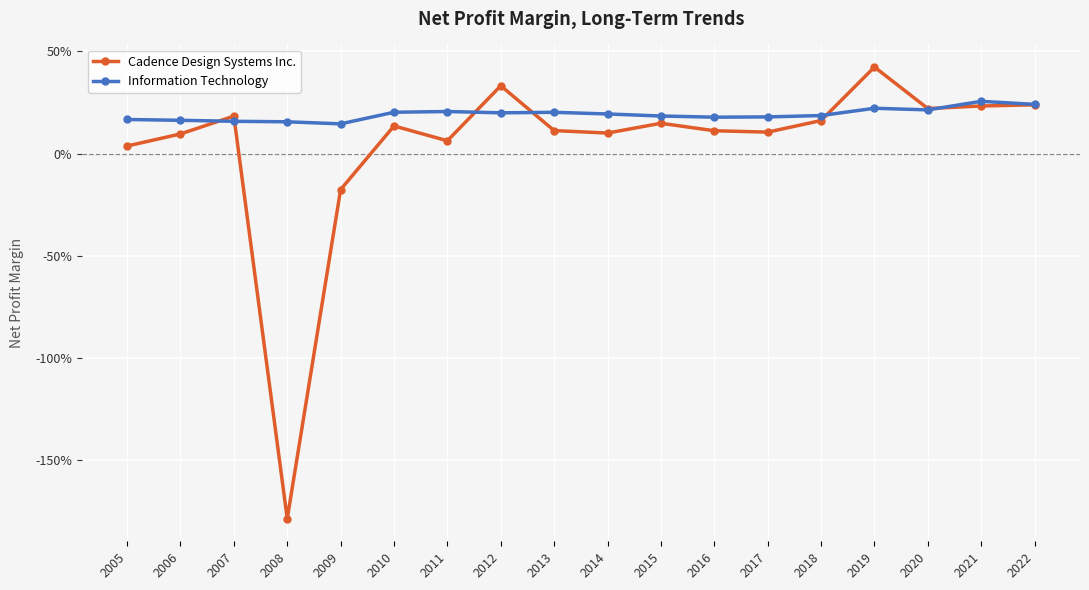

What is the sum of the Information Technology values at 2010 and 2018?

0.4